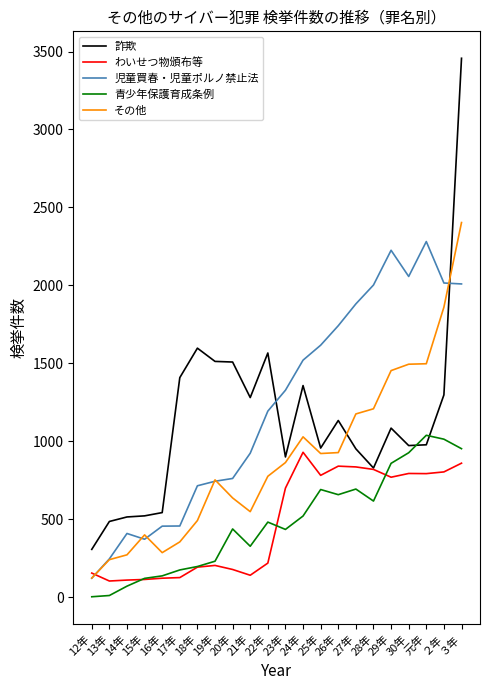

Which label corresponds to the largest value in the chart?

３年